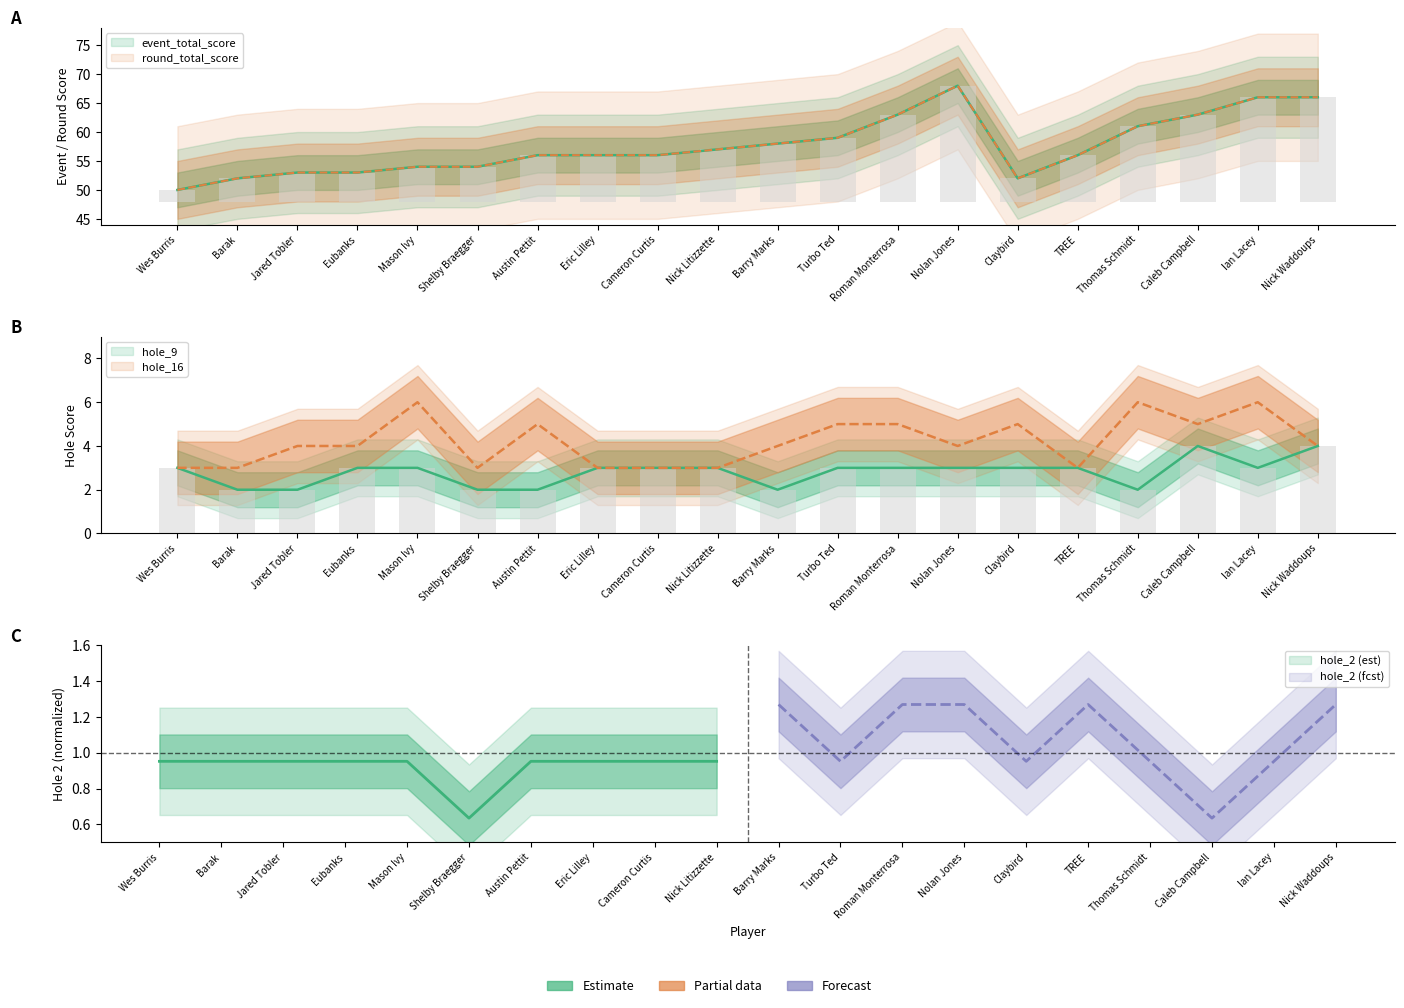

Where does the event_total_score series first go above 56?

Nick Litizzette